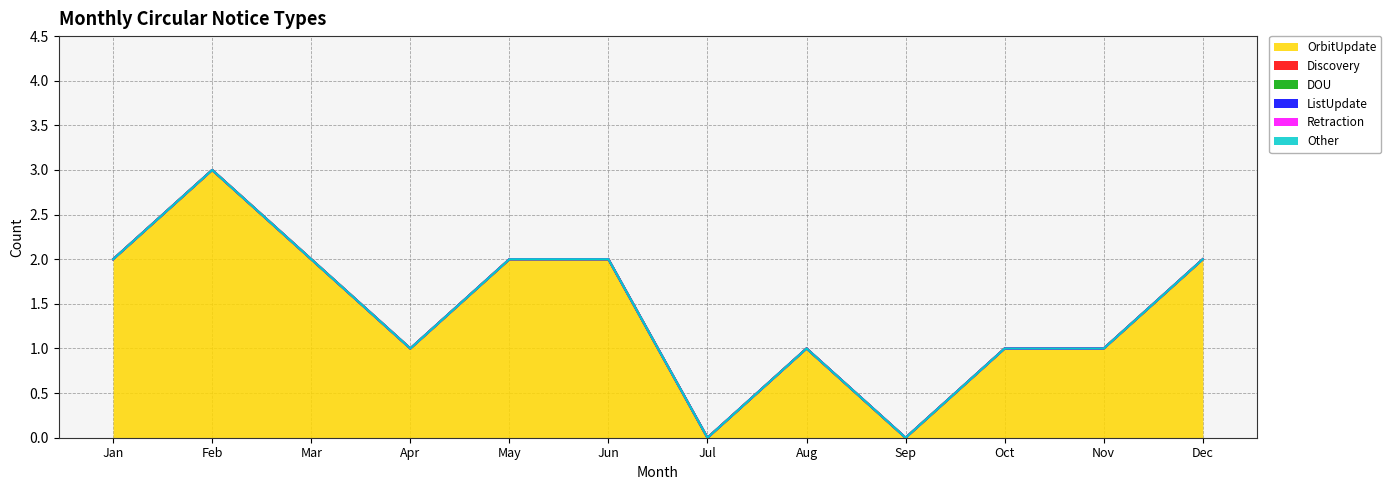

Reading left to right, what are all the values shown in this chart?

OrbitUpdate: Jan=2	Feb=3	Mar=2	Apr=1	May=2	Jun=2	Jul=0	Aug=1	Sep=0	Oct=1	Nov=1	Dec=2
Discovery: Jan=0	Feb=0	Mar=0	Apr=0	May=0	Jun=0	Jul=0	Aug=0	Sep=0	Oct=0	Nov=0	Dec=0
DOU: Jan=0	Feb=0	Mar=0	Apr=0	May=0	Jun=0	Jul=0	Aug=0	Sep=0	Oct=0	Nov=0	Dec=0
ListUpdate: Jan=0	Feb=0	Mar=0	Apr=0	May=0	Jun=0	Jul=0	Aug=0	Sep=0	Oct=0	Nov=0	Dec=0
Retraction: Jan=0	Feb=0	Mar=0	Apr=0	May=0	Jun=0	Jul=0	Aug=0	Sep=0	Oct=0	Nov=0	Dec=0
Other: Jan=0	Feb=0	Mar=0	Apr=0	May=0	Jun=0	Jul=0	Aug=0	Sep=0	Oct=0	Nov=0	Dec=0